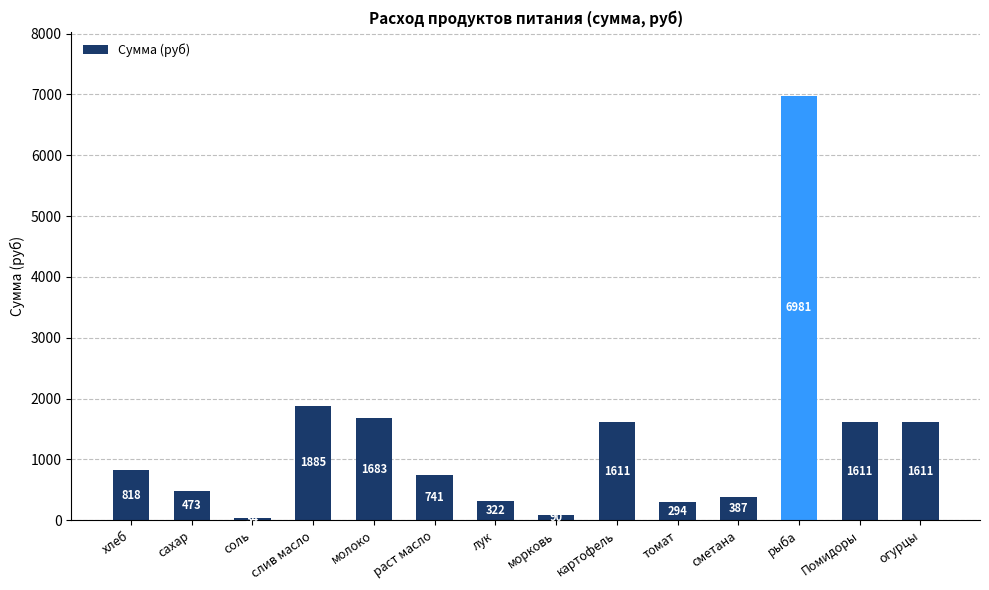

Approximately how many times larger is the value at лук compared to раст масло?

0.4